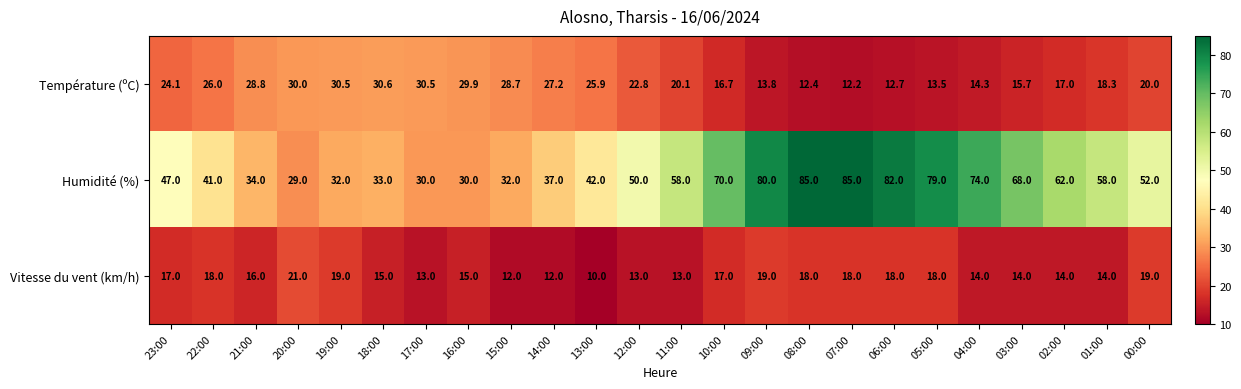

What is the minimum value shown in the chart?

10.0